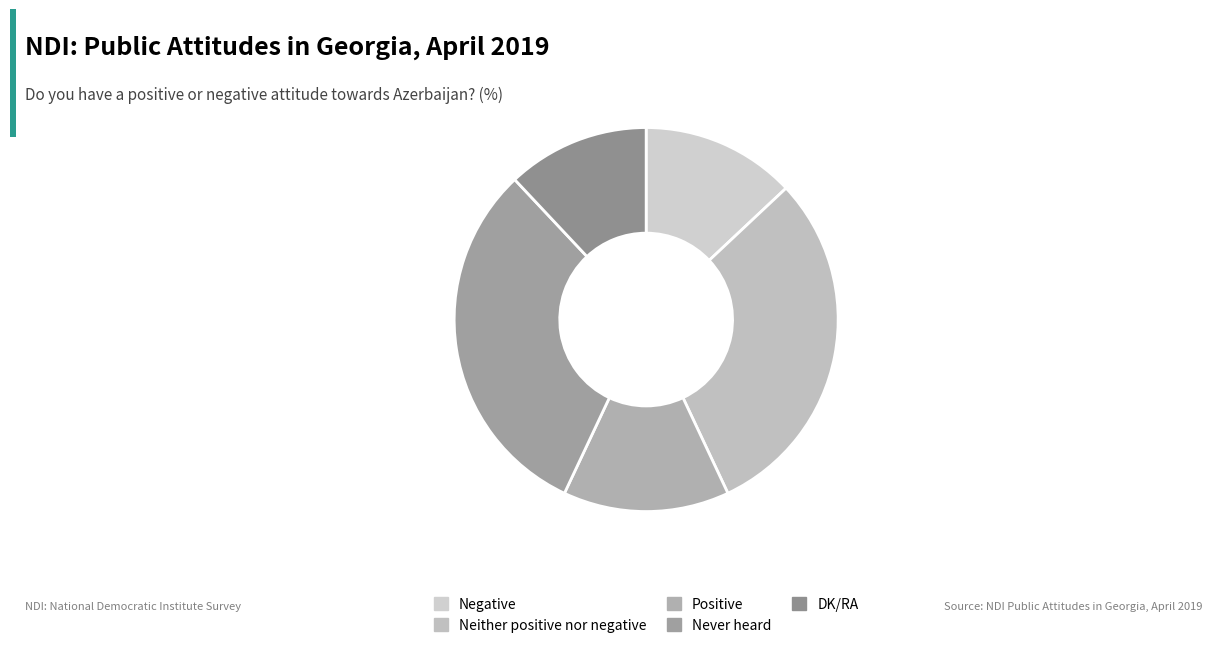

Combined, do Positive and Neither positive nor negative account for over 50%?

No